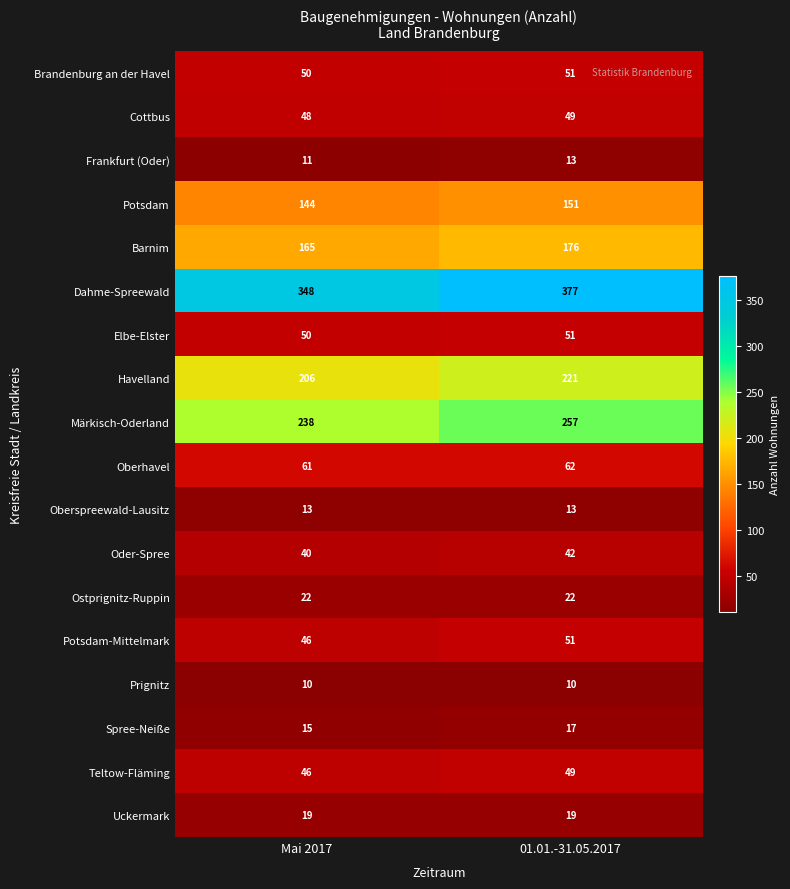

The value of Barnim at 01.01.-31.05.2017 is 258. True or false?

False